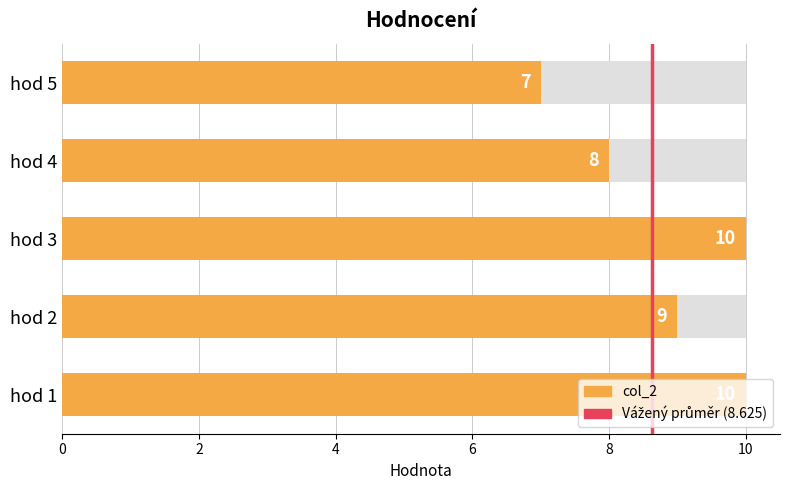

True or false: the data shows 9 at hod 2.

True